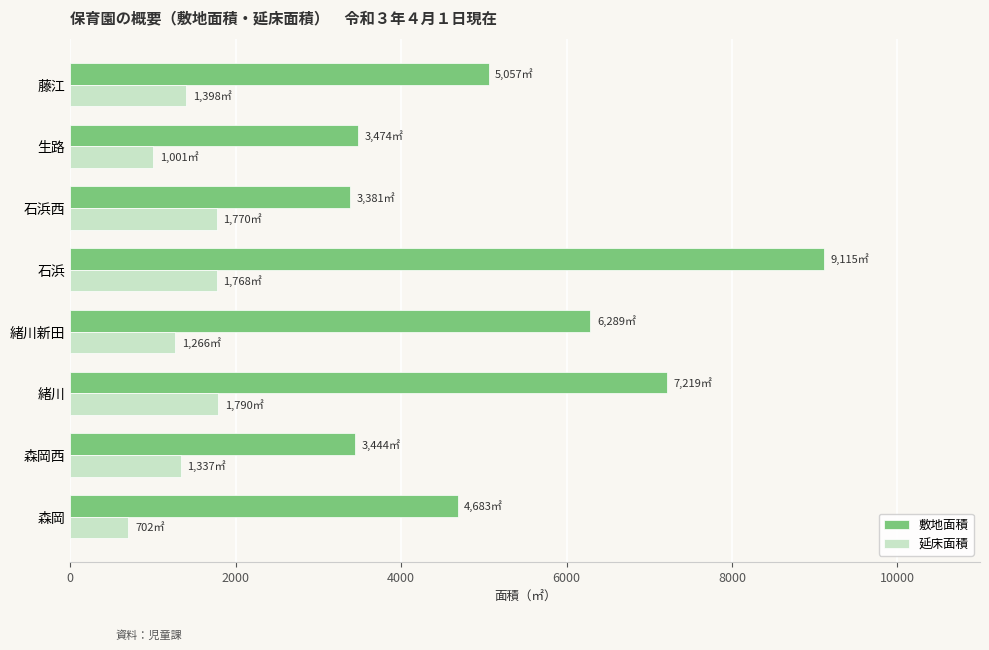

What is the approximate value of 延床面積 at 緒川, to the nearest 50?

1800